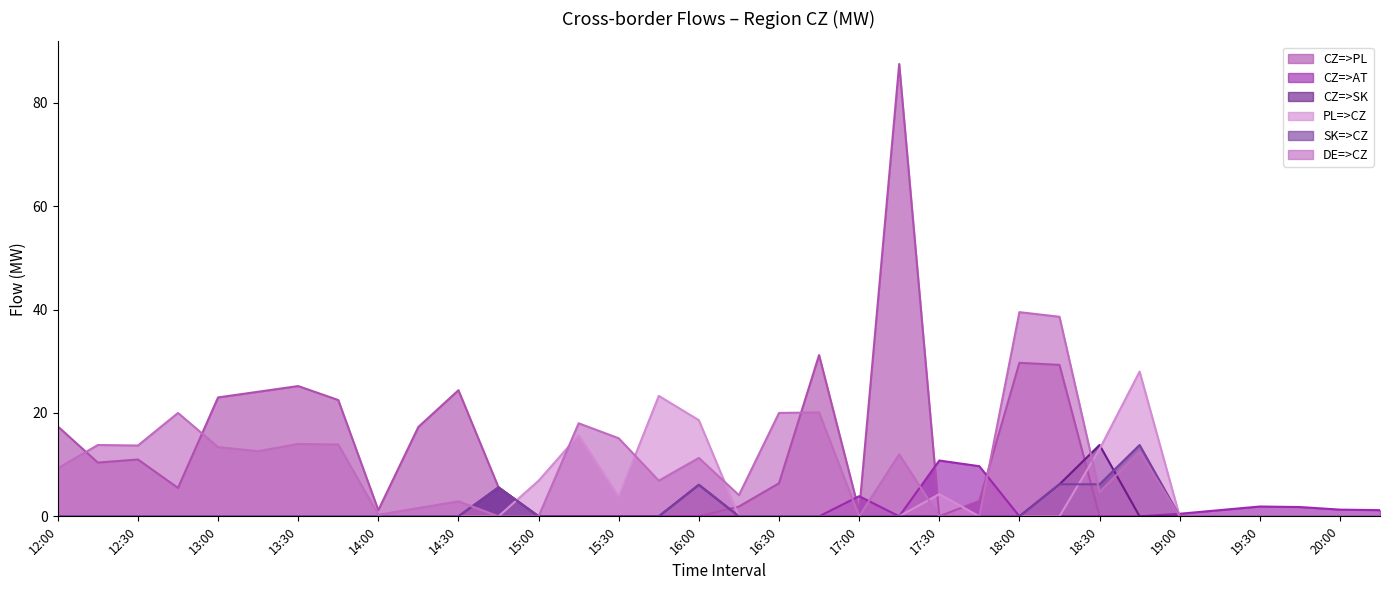

Where is the first local minimum for DE=>CZ?

12:30